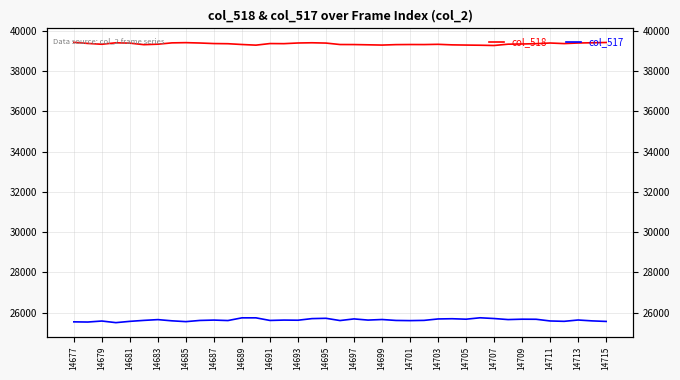

True or false: col_518 and col_517 cross at least once.

False